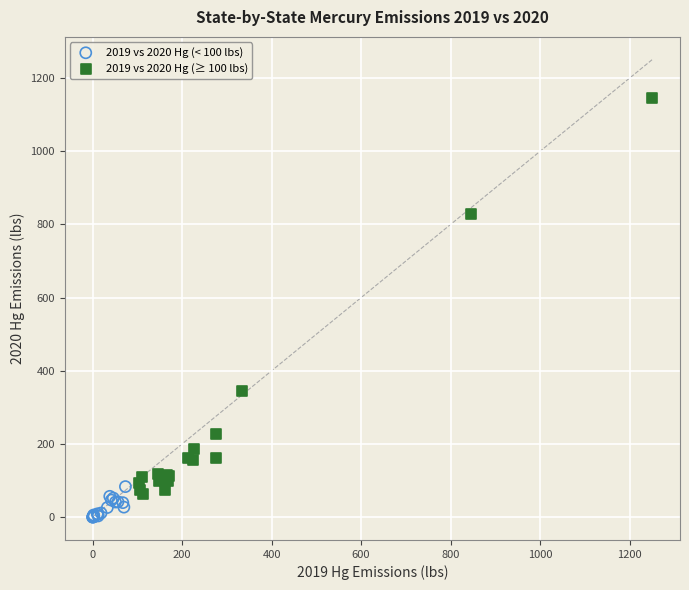

Which series contains the highest Y value?

2019 vs 2020 Hg (≥ 100 lbs)